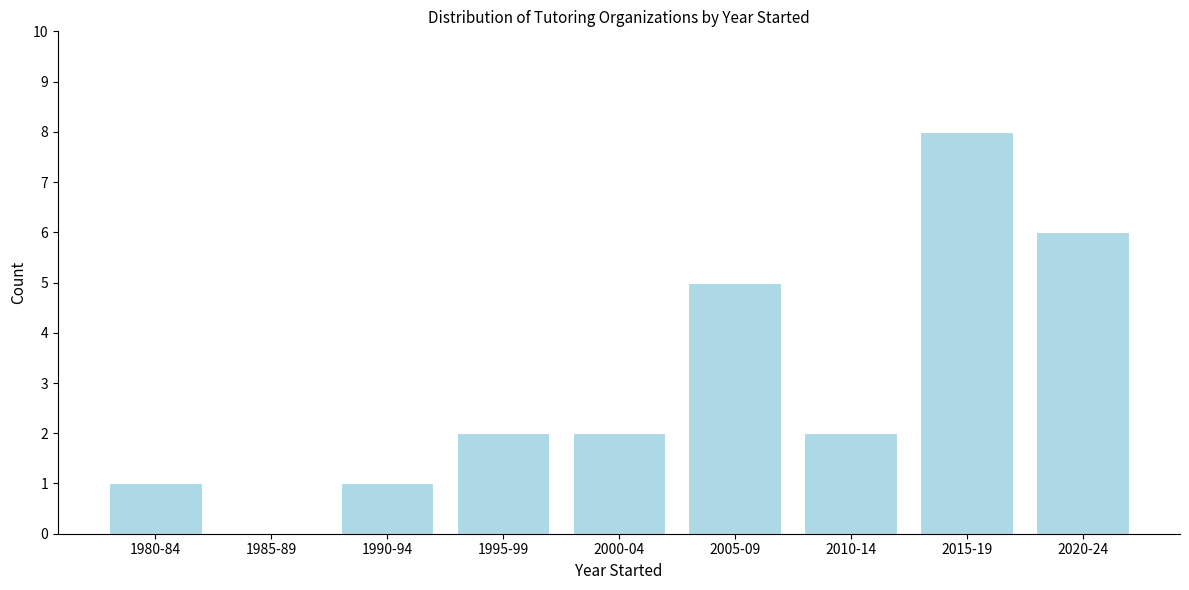

Reading left to right, what are all the values shown in this chart?

1980-84=1	1985-89=0	1990-94=1	1995-99=2	2000-04=2	2005-09=5	2010-14=2	2015-19=8	2020-24=6